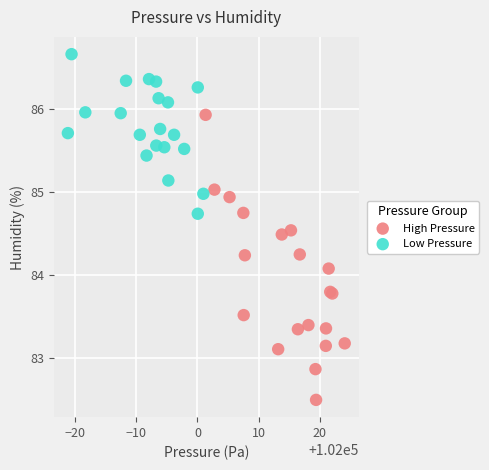

Which series reaches the minimum Y coordinate?

High Pressure